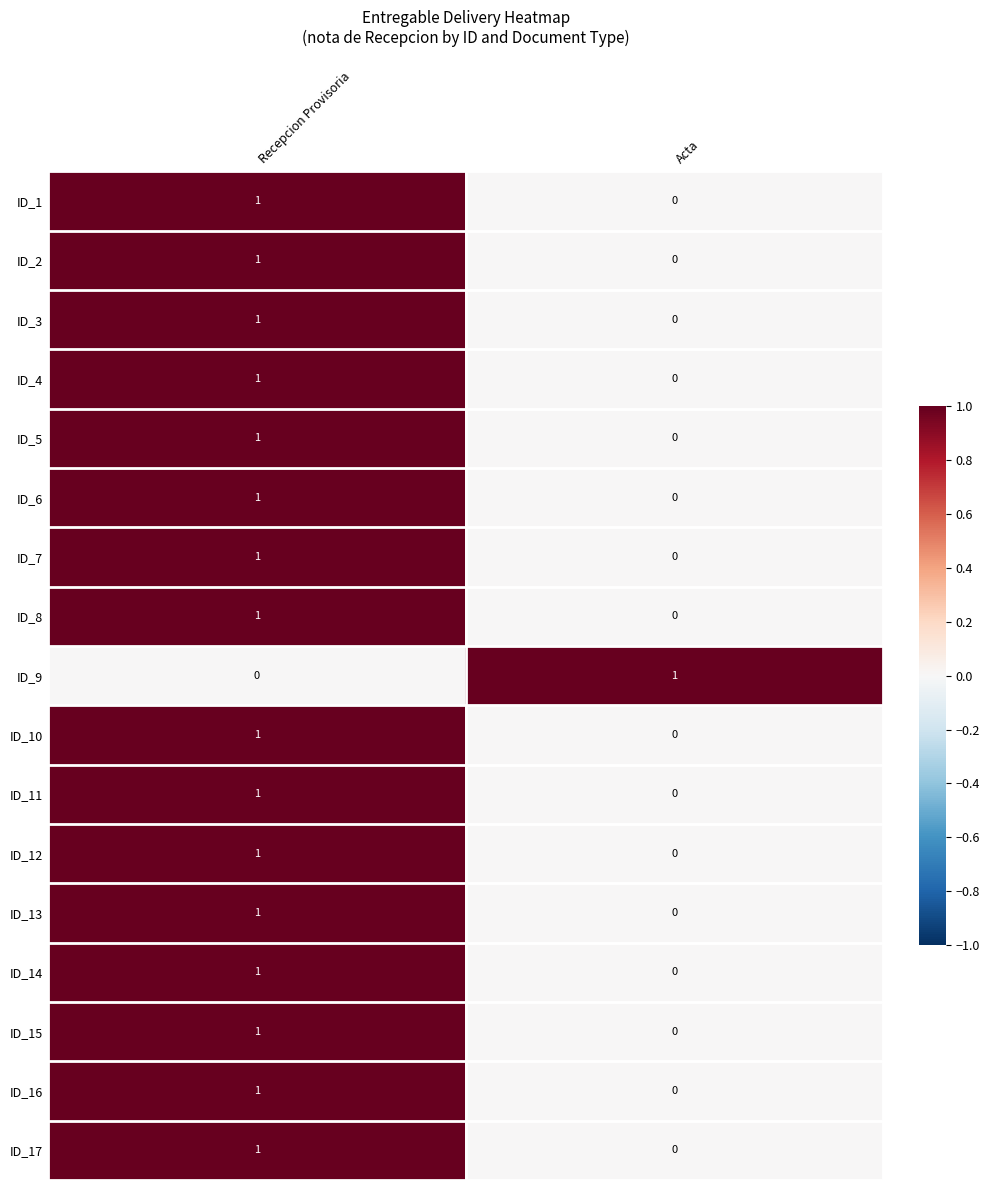

Where is ID_15 nearest to the value 0?

Acta